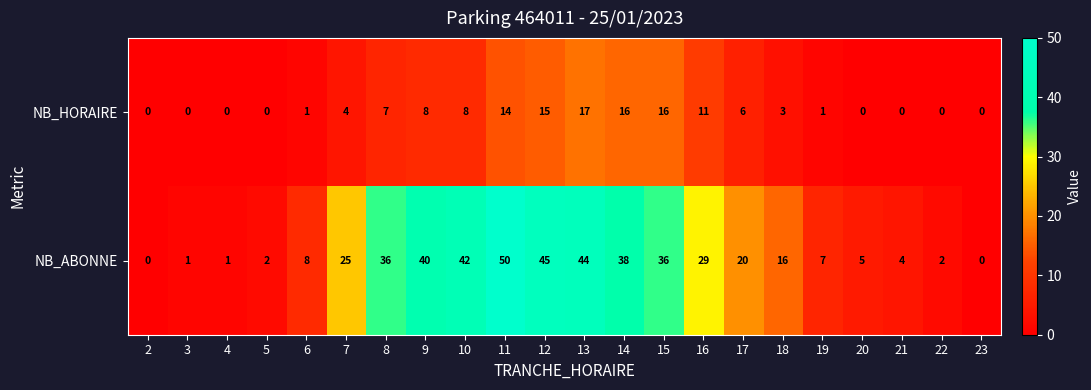

Is the value of NB_ABONNE at 13 greater than the value of NB_HORAIRE at 21?

Yes